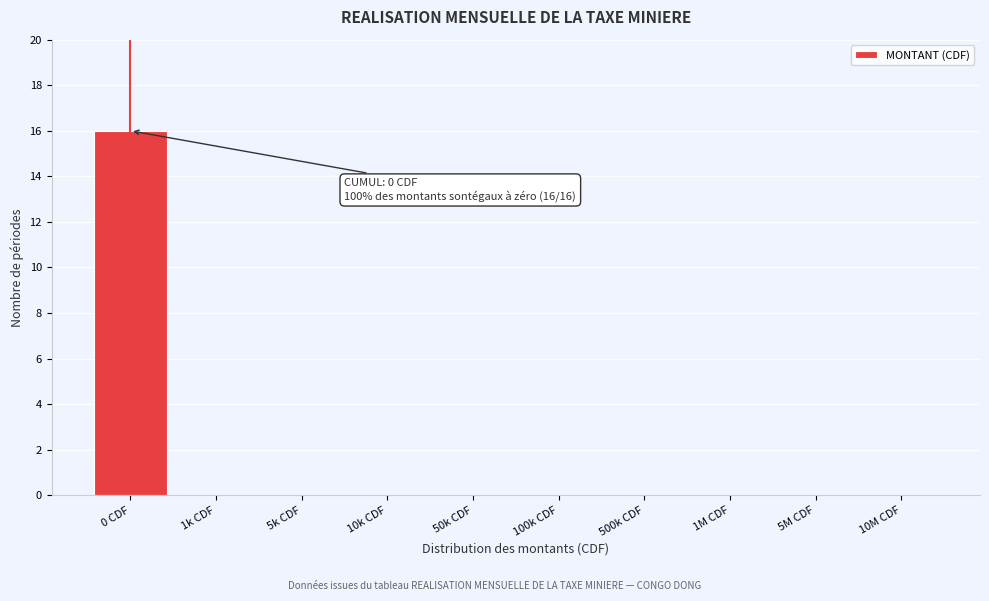

Reading left to right, list all the values displayed in this chart.

0 CDF=16	1k CDF=0	5k CDF=0	10k CDF=0	50k CDF=0	100k CDF=0	500k CDF=0	1M CDF=0	5M CDF=0	10M CDF=0